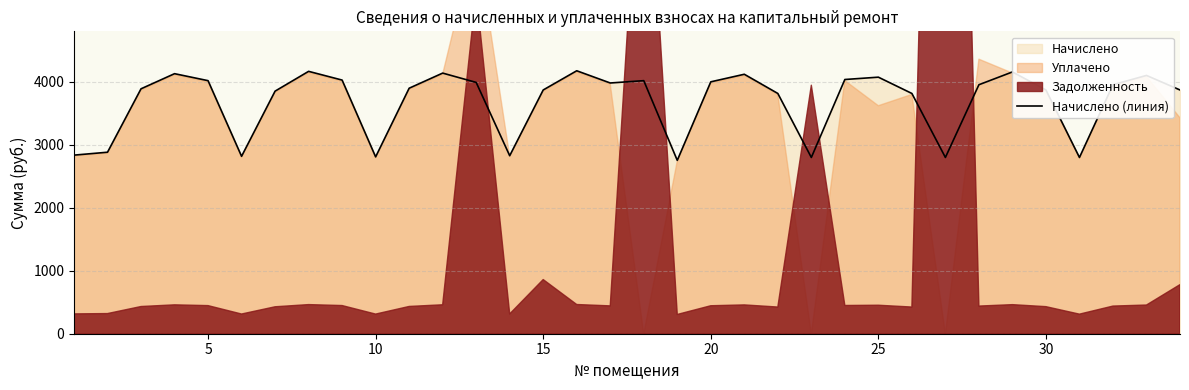

What is the minimum value for Начислено (линия)?

2751.8